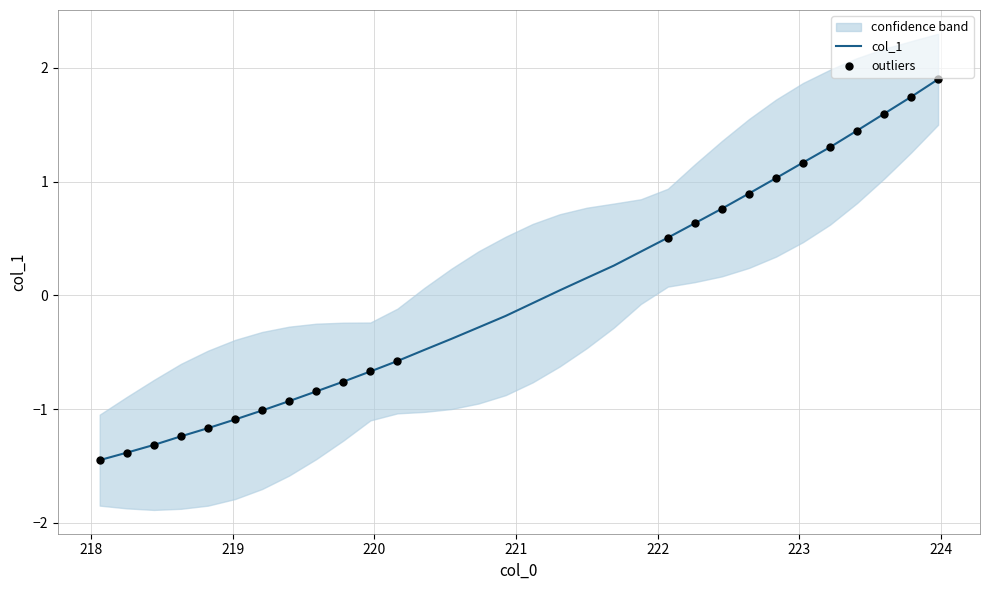

Which has a higher value, 220.1623 or 223.0264?

223.0264